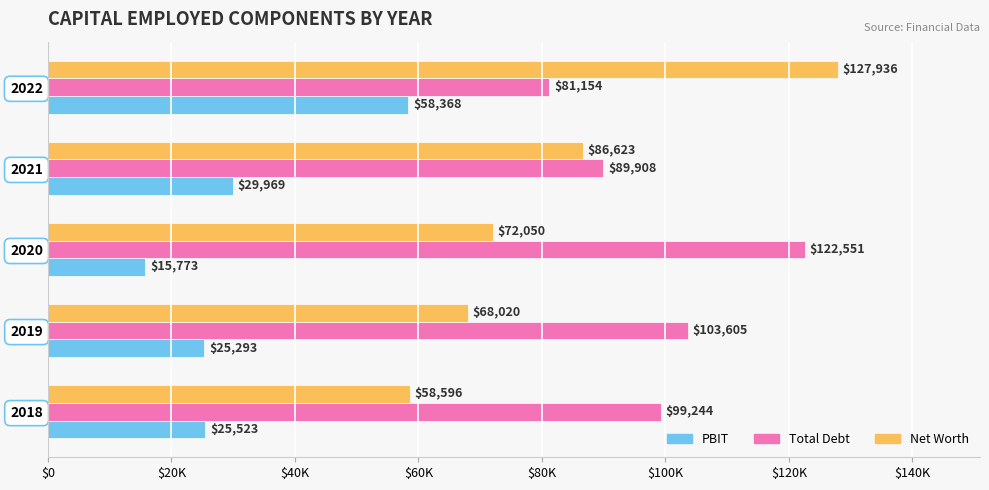

What are all the series names shown in the legend?

PBIT, Total Debt, Net Worth